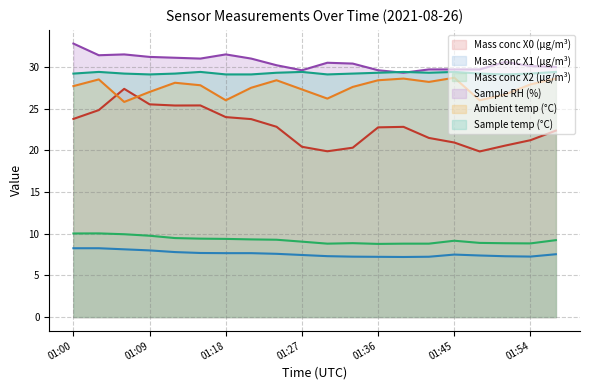

What is the total value across all series at 01:03?

132.4